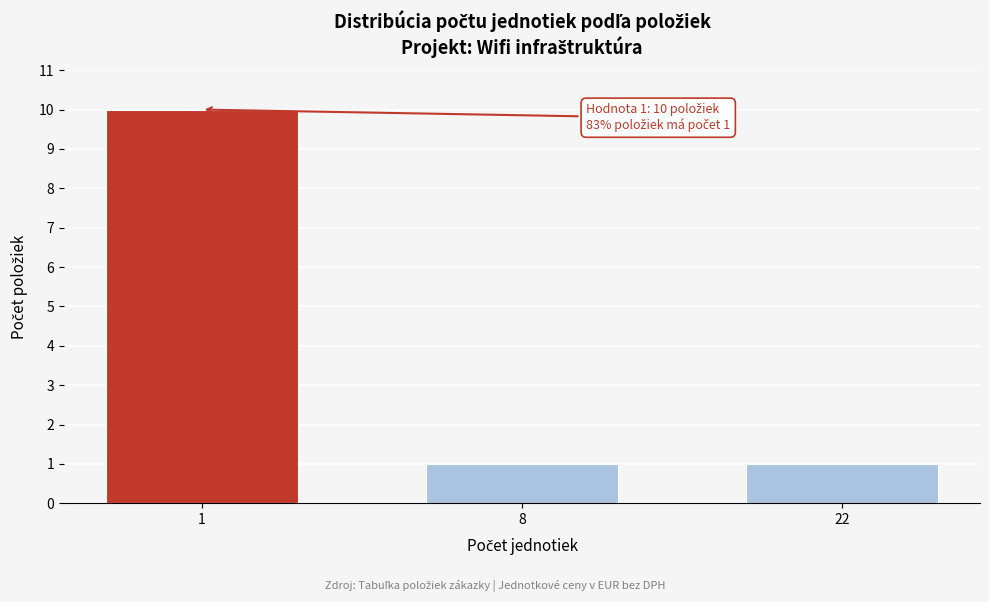

Reading left to right, transcribe all the data shown in this chart.

1=10	8=1	22=1